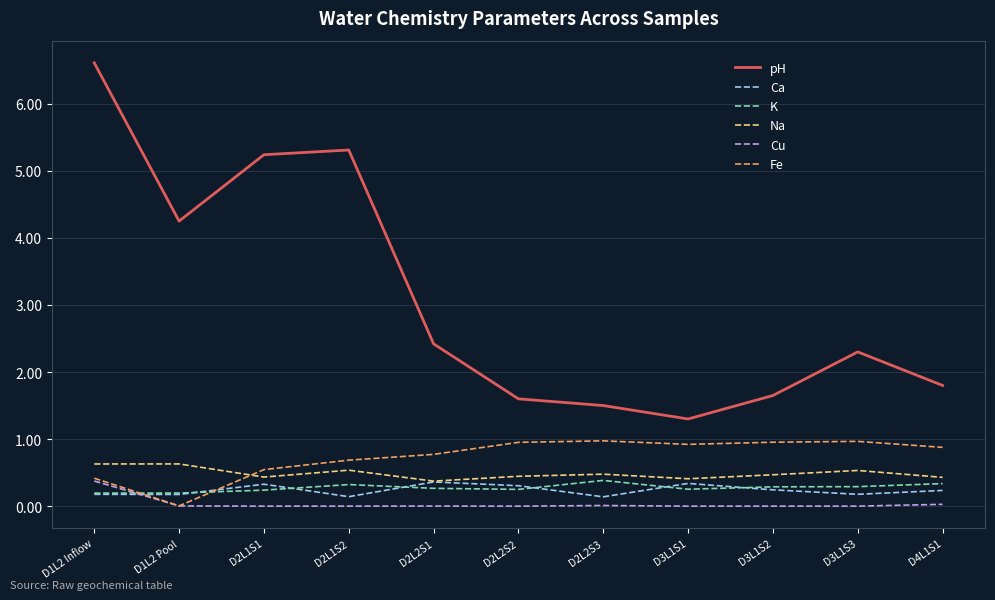

The pH series shows 1.6 at D2L2S2. True or false?

True